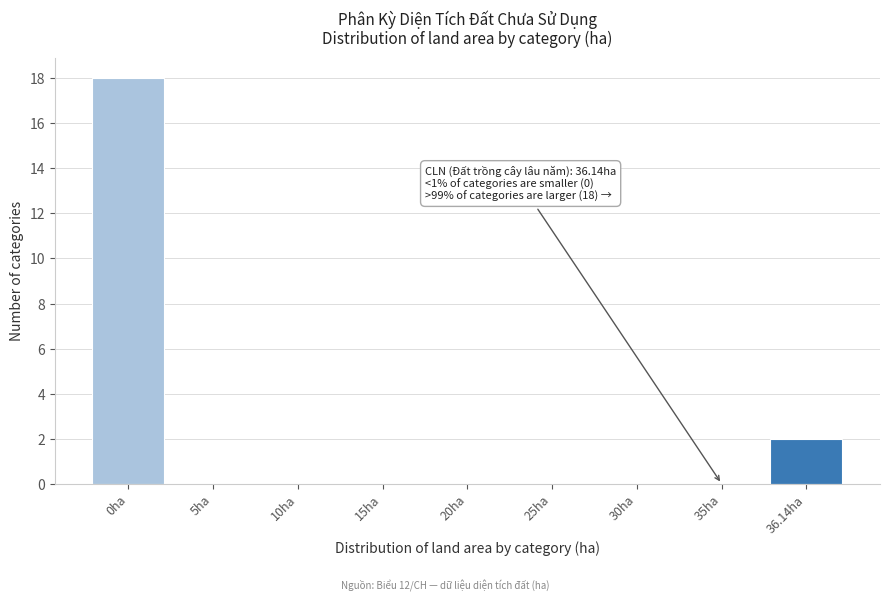

Reading left to right, transcribe all the data shown in this chart.

0ha=18	5ha=0	10ha=0	15ha=0	20ha=0	25ha=0	30ha=0	35ha=0	36.14ha=2